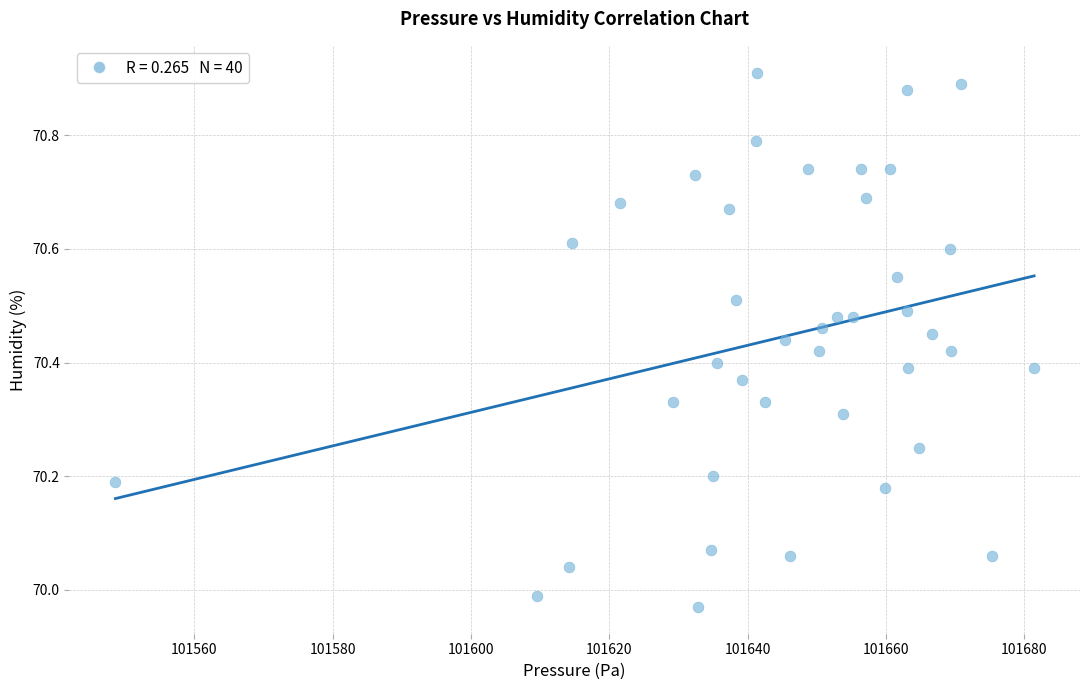

What is the range of X values (max minus min)?

132.9